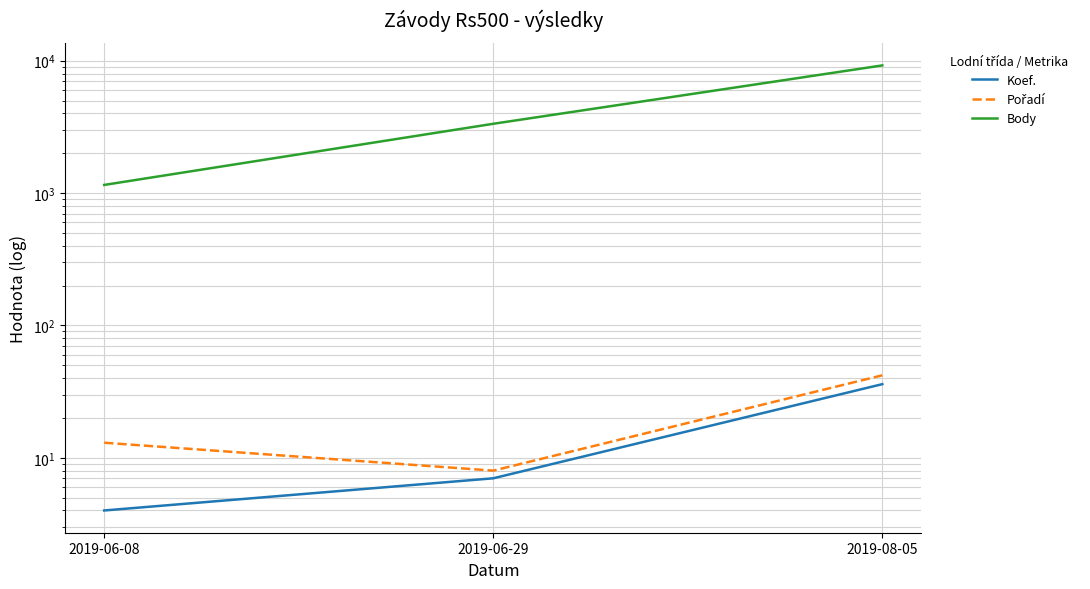

At 2019-06-29, list the series in order from largest to smallest.

Body, Pořadí, Koef.